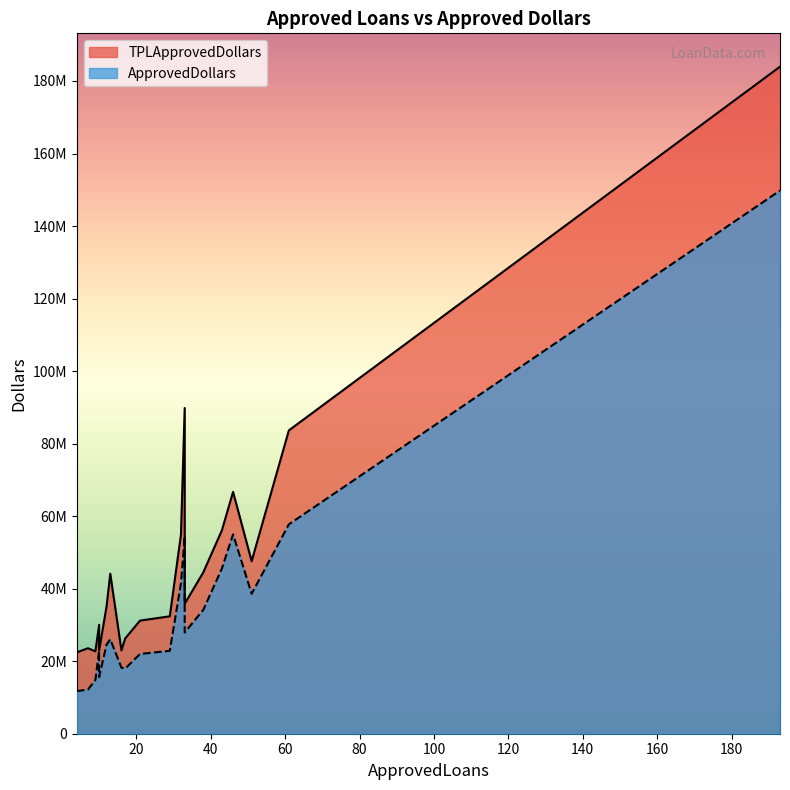

In ApprovedDollars, how many points are lower than both neighbors (excluding endpoints)?

4